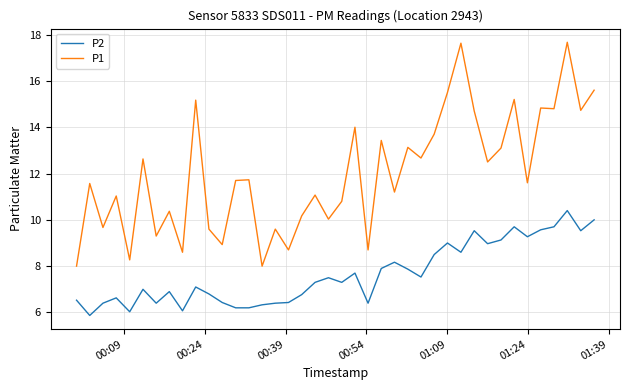

True or false: P2 and P1 intersect in this chart.

False